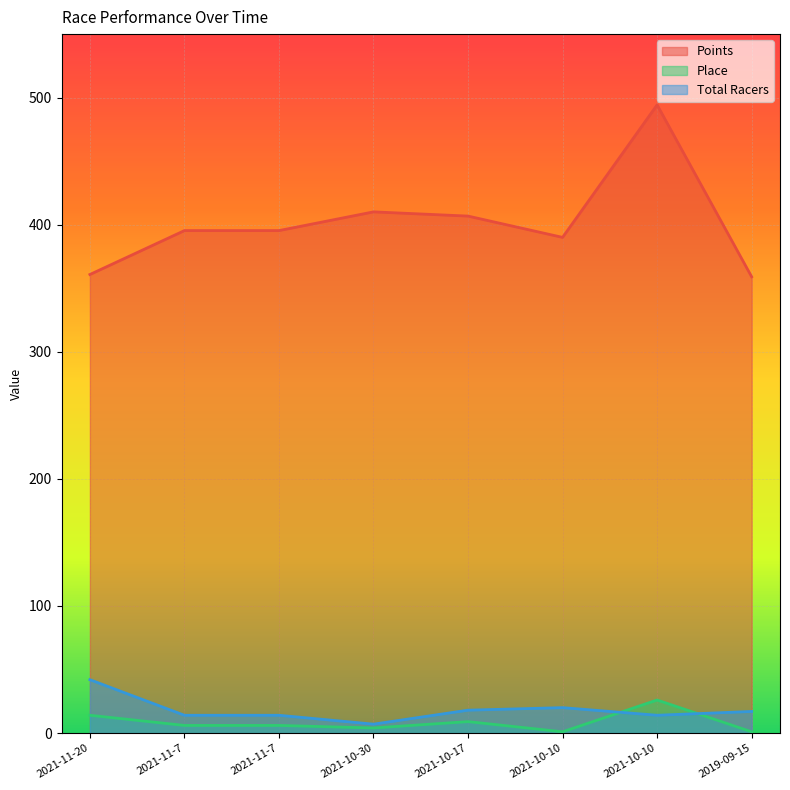

Where is Place nearest to the value 13?

2021-11-20